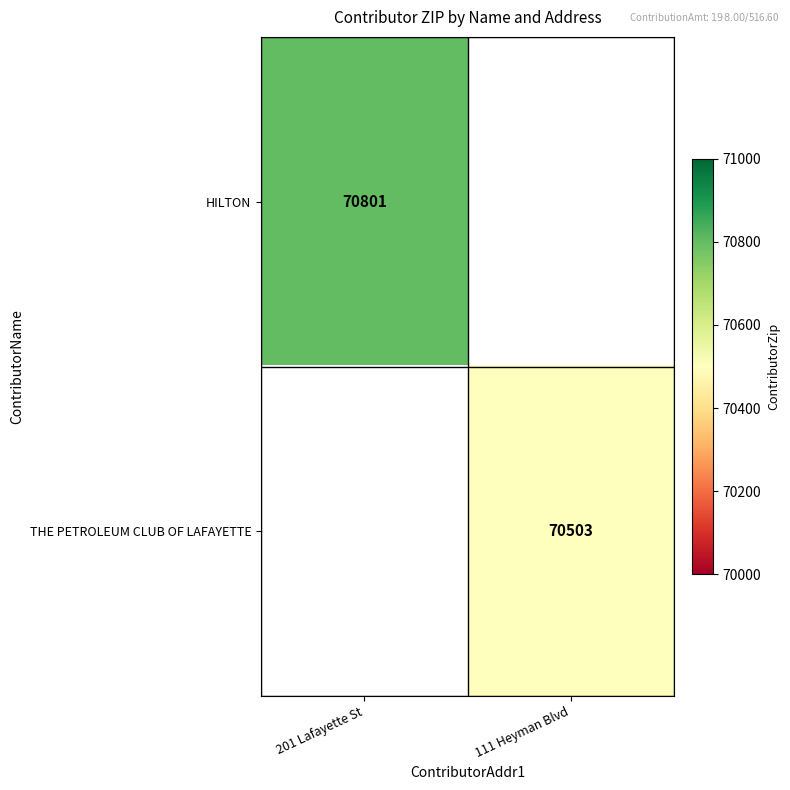

The HILTON series shows 126571 at 201 Lafayette St. True or false?

False